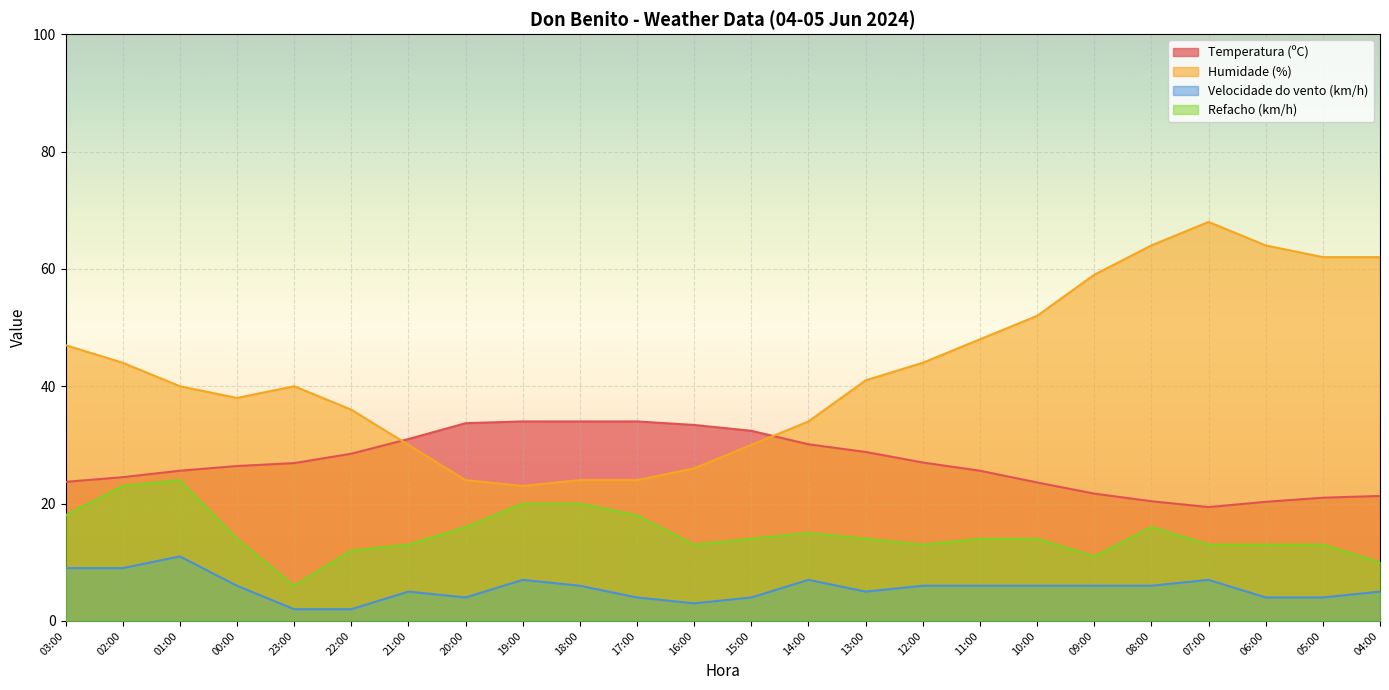

What is the label of the 21st point from the right?

00:00